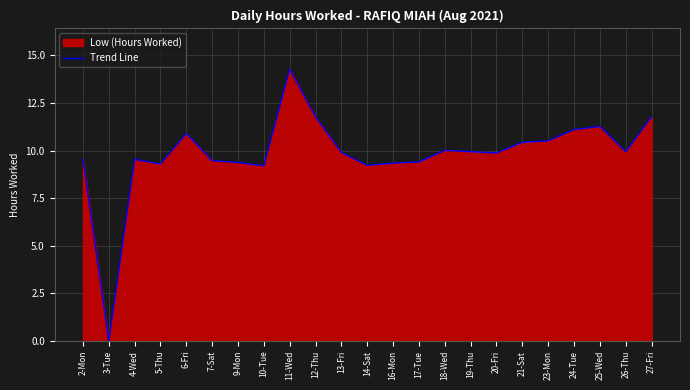

How many lines are shown in the chart?

1